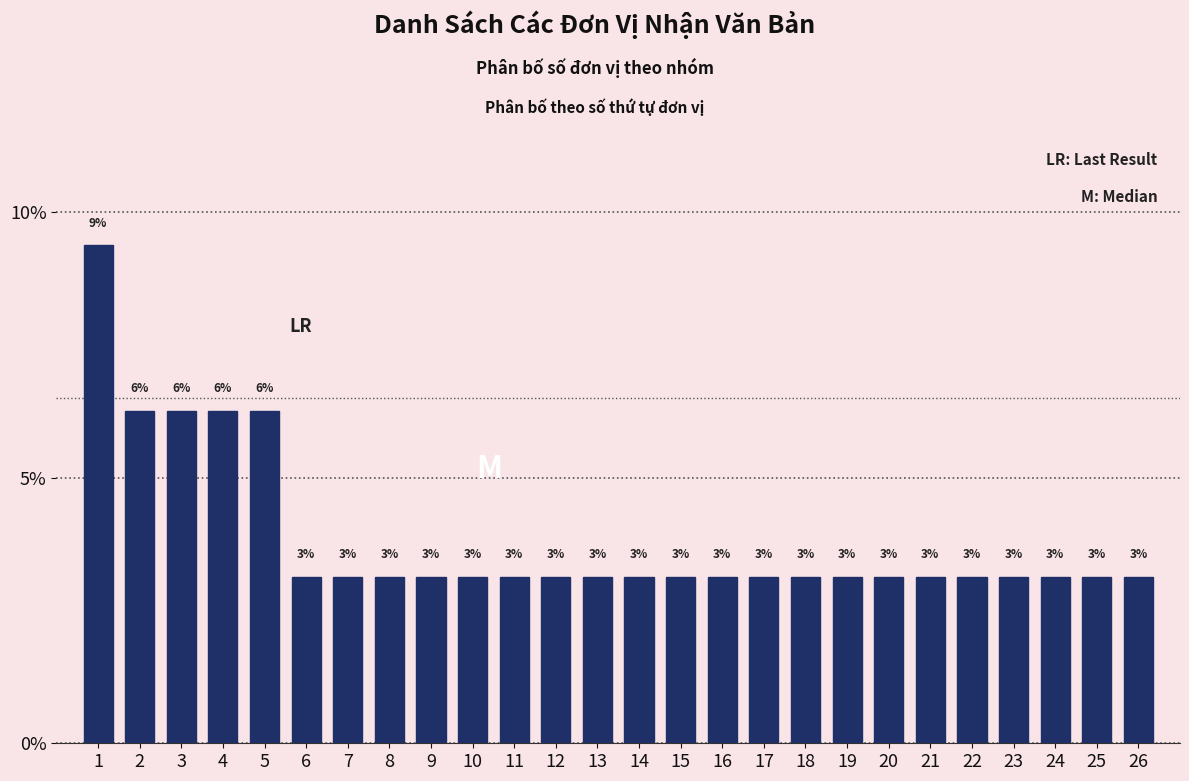

Does the chart contain any negative values?

No